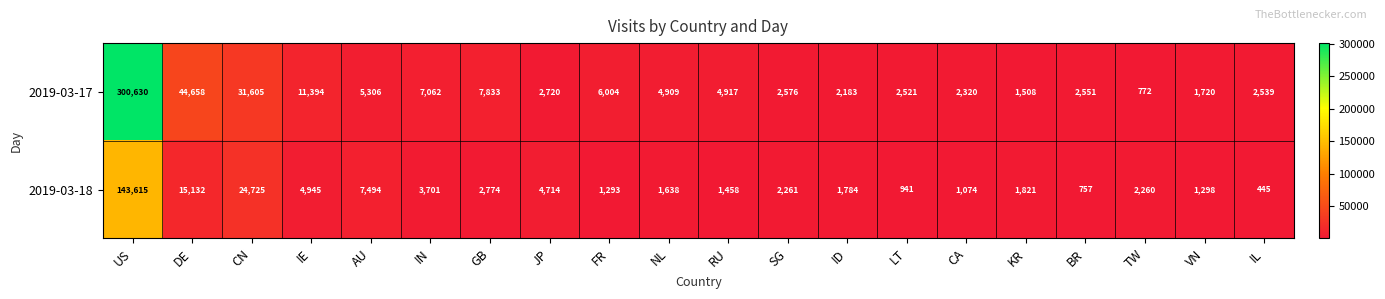

At which category is the sum across all series the highest?

US